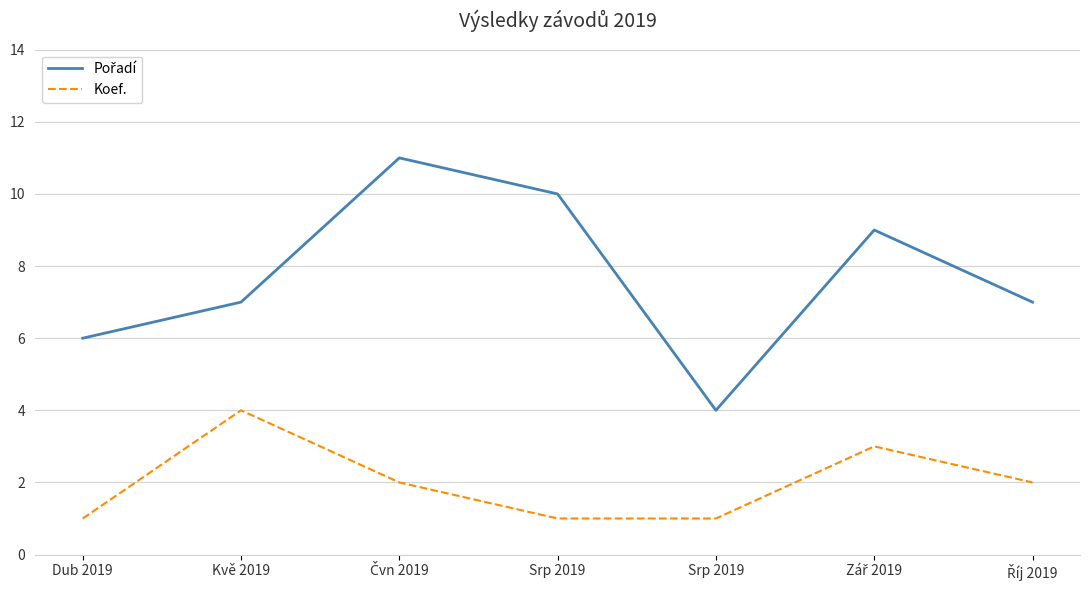

The value of Koef. at Čvn 2019 is 3. True or false?

False